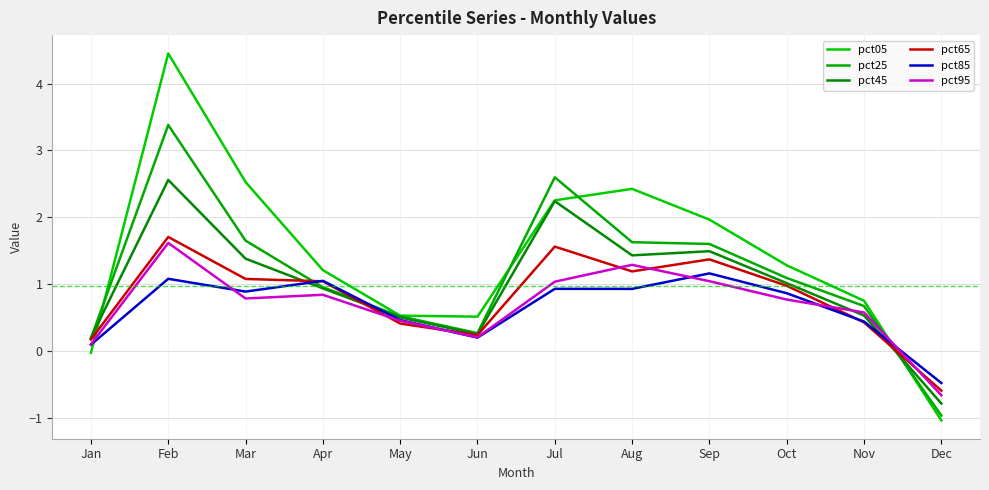

What is the total value across all series at Oct?

6.0